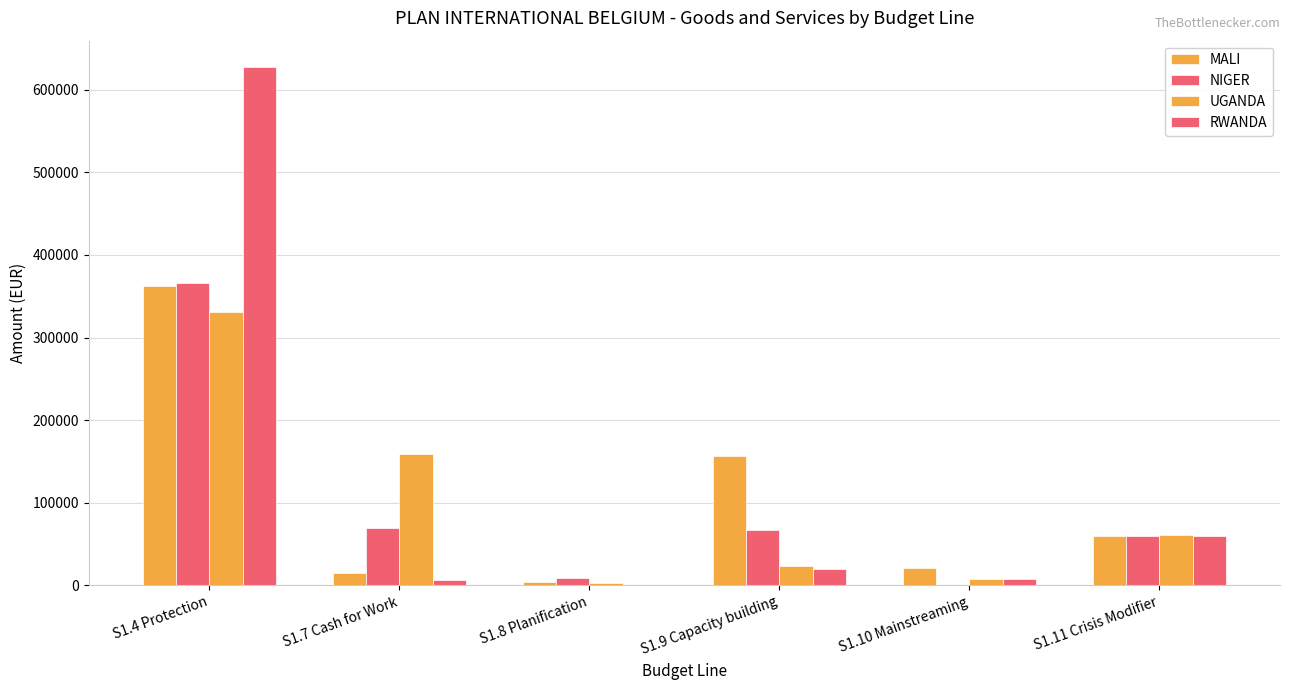

What is the sum of all NIGER values?

570560.8